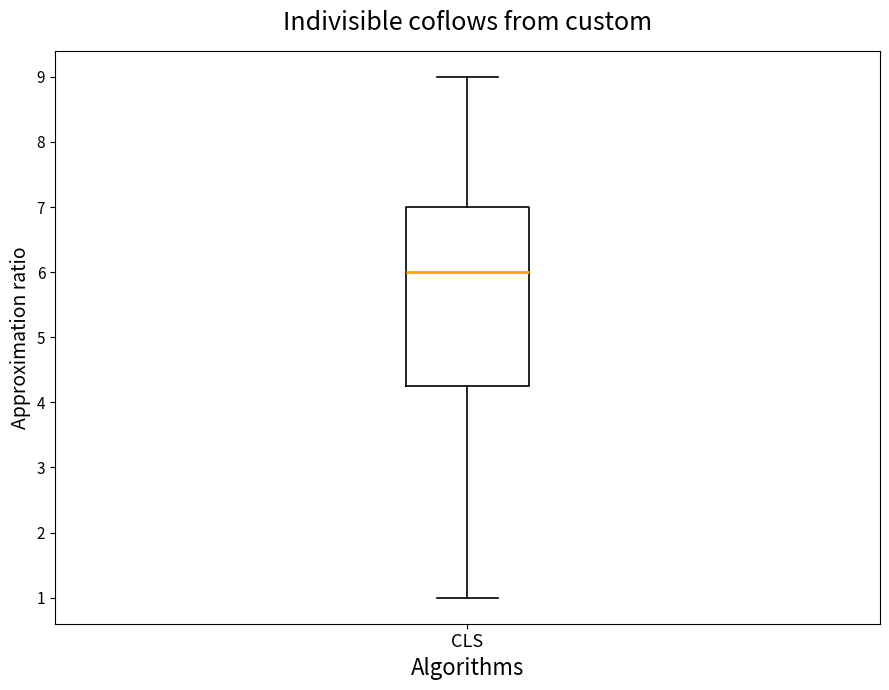

Transcribe this box plot: give where the median line is, the range the box spans, and where the two whiskers end, as read against the y-axis. The values are not printed on the chart, so give them approximately, as read against the axis.

median 6.0, box 4.3 to 7.0, whiskers 1.0 to 9.0